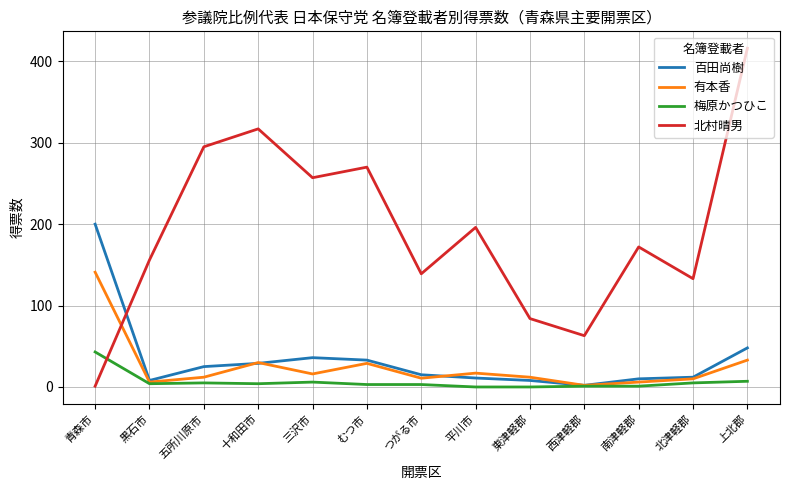

Is it true that 梅原かつひこ equals 0.0 at 東津軽郡?

True